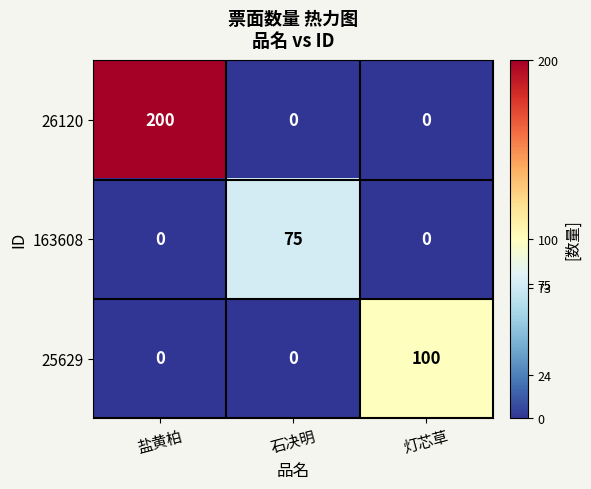

Reading left to right, transcribe all the data shown in this chart.

26120: 盐黄柏=200	石决明=0	灯芯草=0
163608: 盐黄柏=0	石决明=75	灯芯草=0
25629: 盐黄柏=0	石决明=0	灯芯草=100